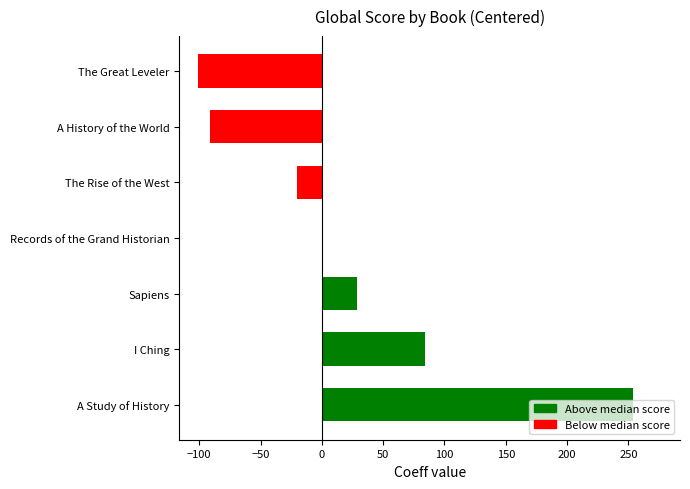

The value at Sapiens is 29. True or false?

True